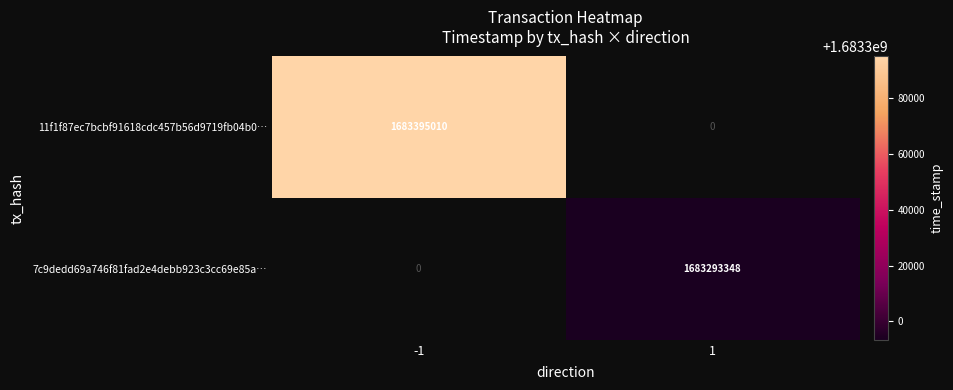

The 11f1f87ec7bcbf91618cdc457b56d9719fb04b0… series shows 2912853656 at -1. True or false?

False